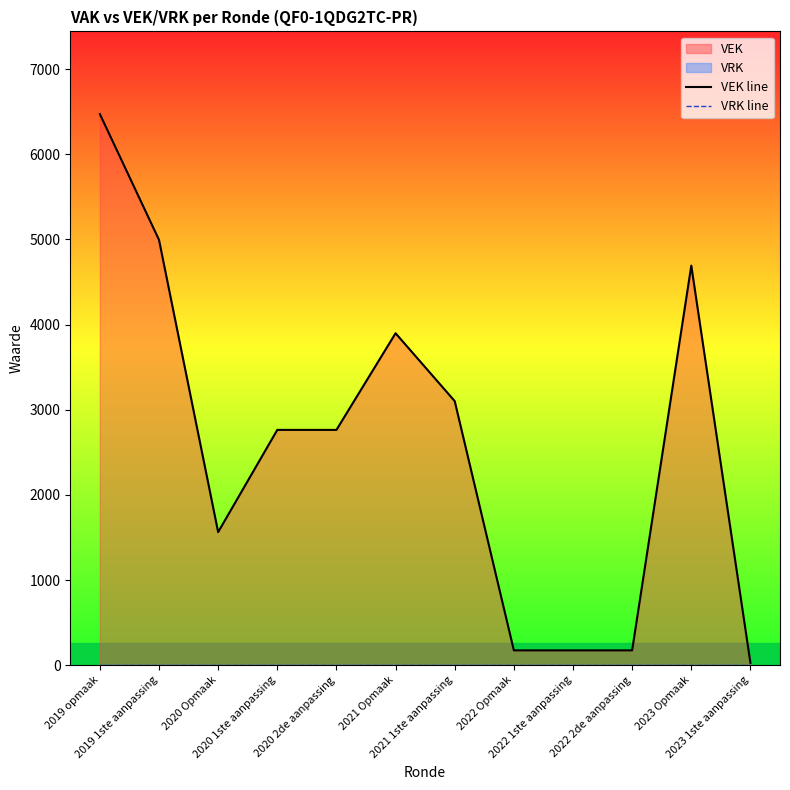

List the series in order of their peak value, lowest first.

VRK line, VEK line